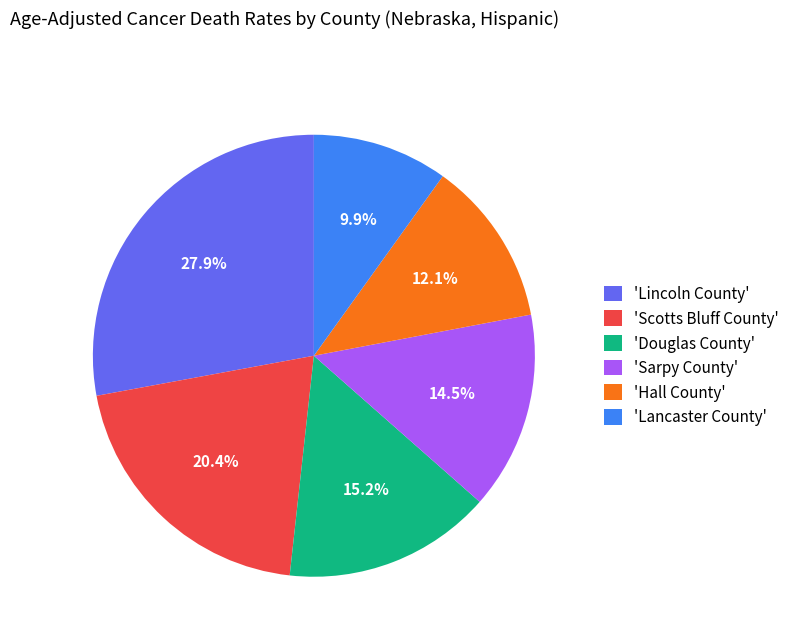

Approximately how many times larger is the value at 'Hall County' compared to 'Scotts Bluff County'?

0.6